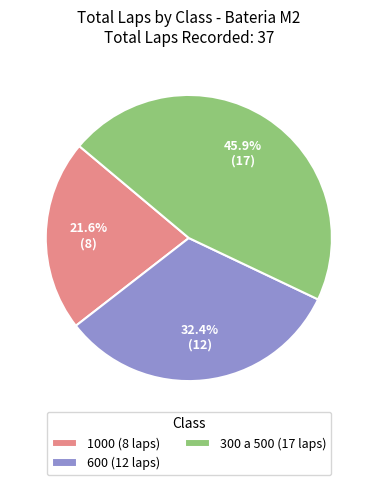

Rank the categories by value from lowest to highest.

1000 (8 laps), 600 (12 laps), 300 a 500 (17 laps)